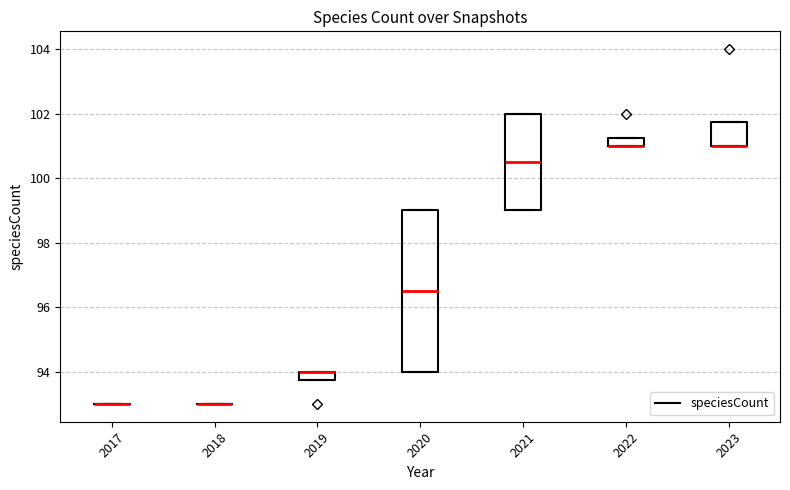

Which box is the tallest, from its lower edge to its upper edge?

2020